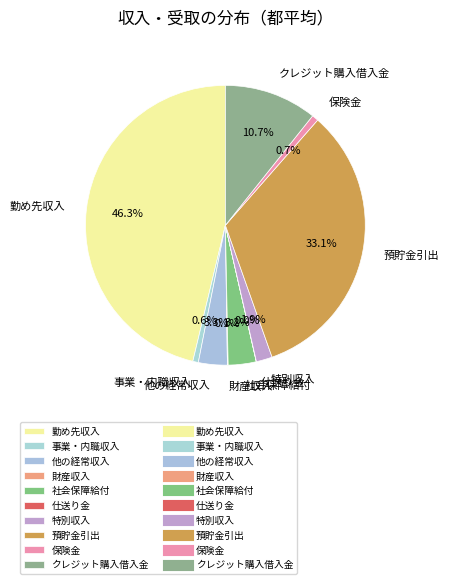

Which slice is the largest?

勤め先収入